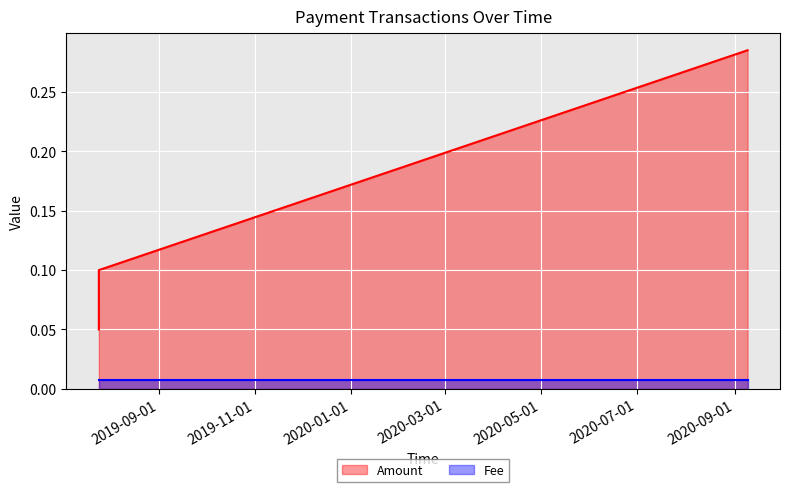

Rank the series at 2019-07-24 21:01:34 from lowest to highest value.

Fee, Amount